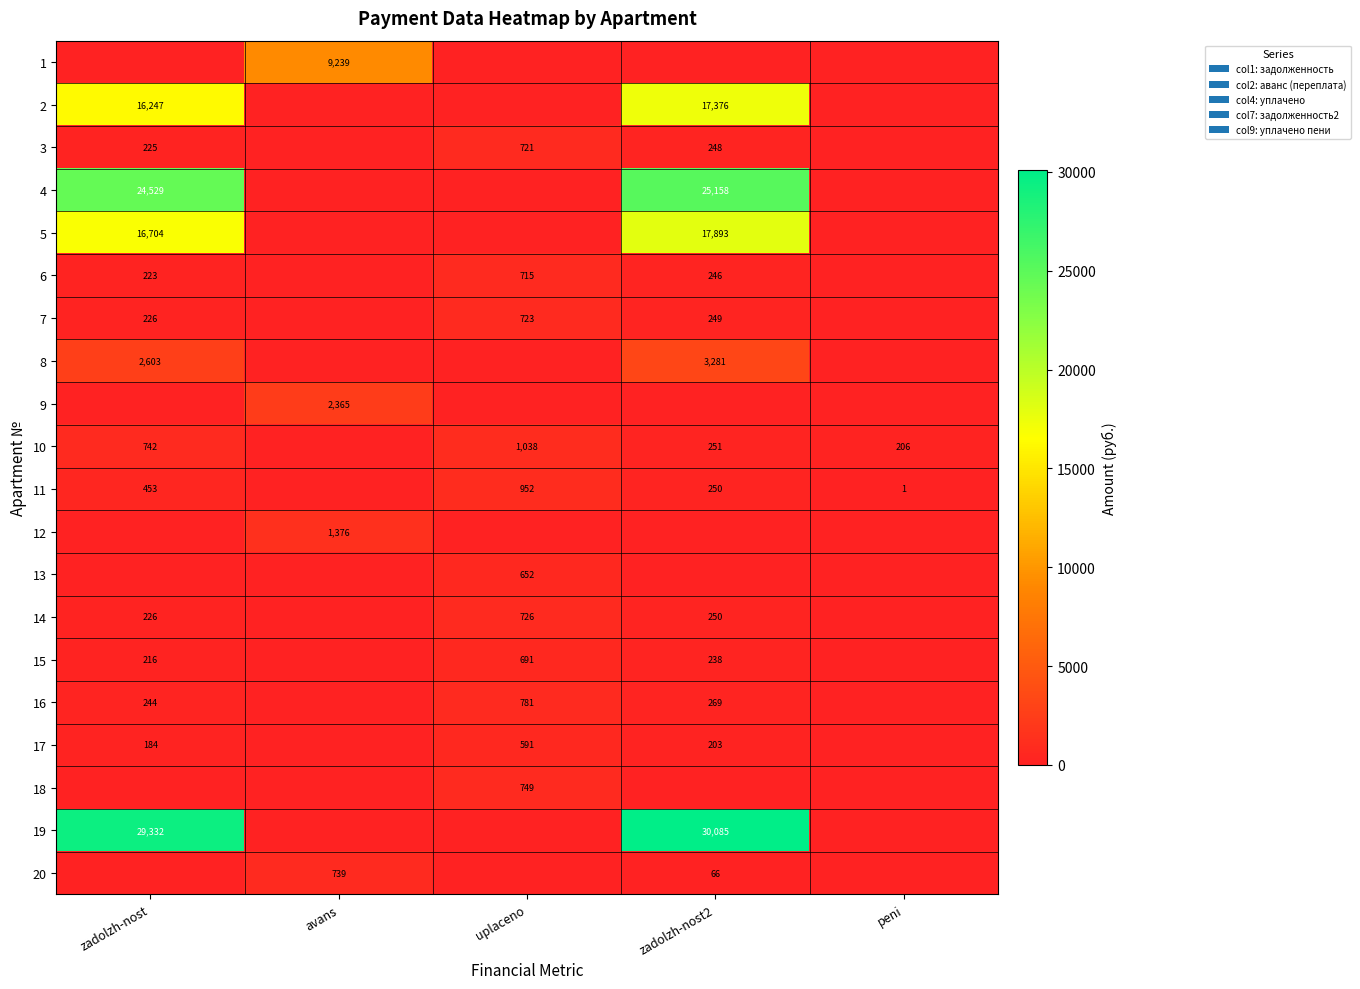

The value of 2 at zadolzh-nost is 8831. True or false?

False